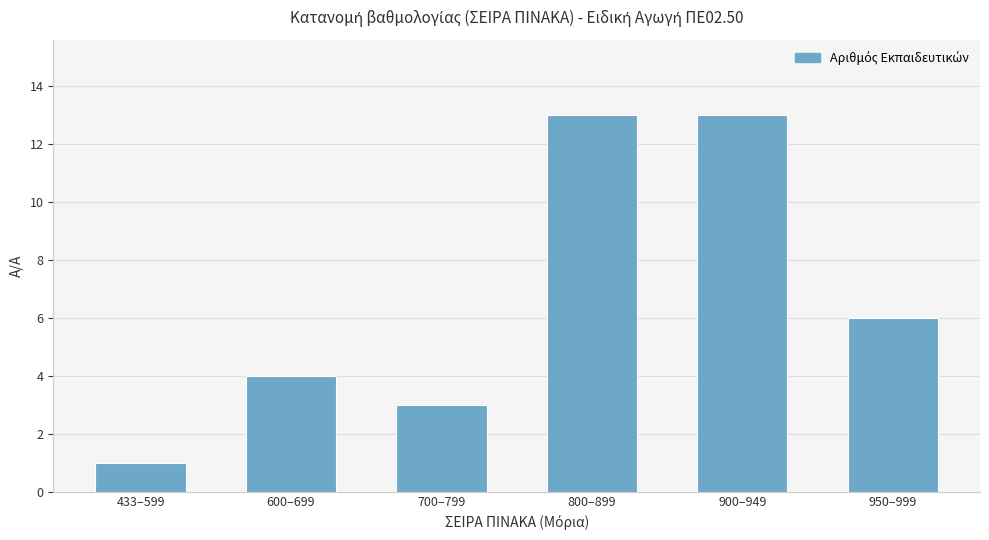

Reading right to left, extract all data points from this chart.

950–999=6	900–949=13	800–899=13	700–799=3	600–699=4	433–599=1